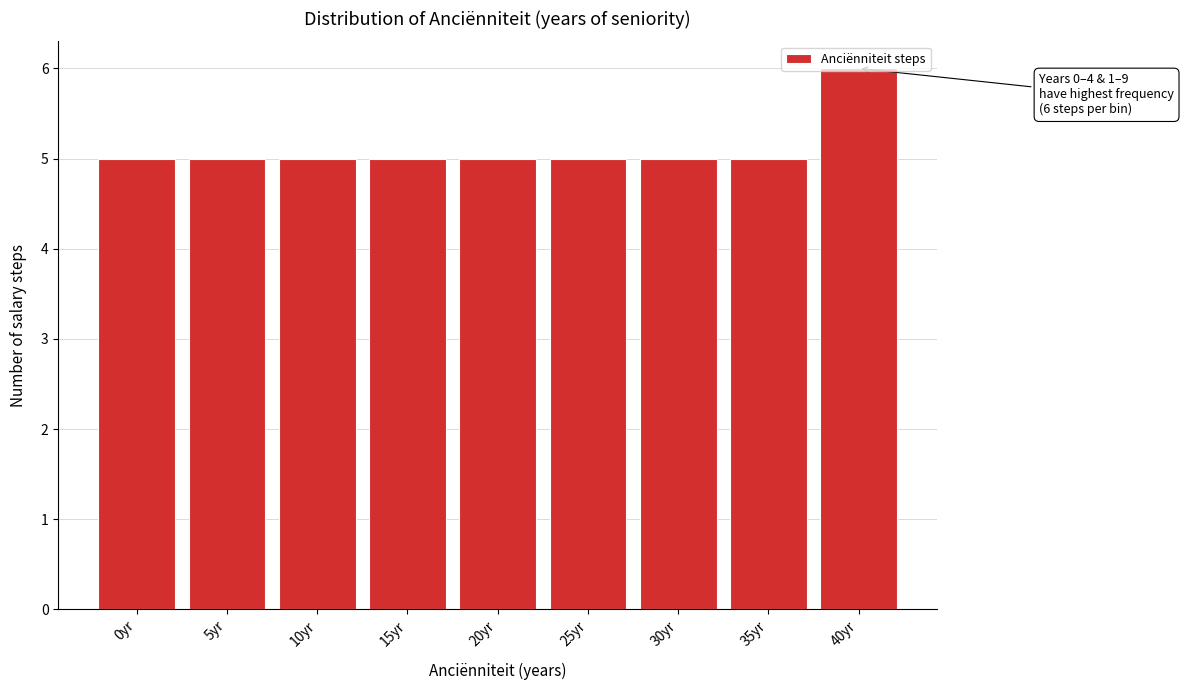

What is the label of the 7th bar from the left?

30yr